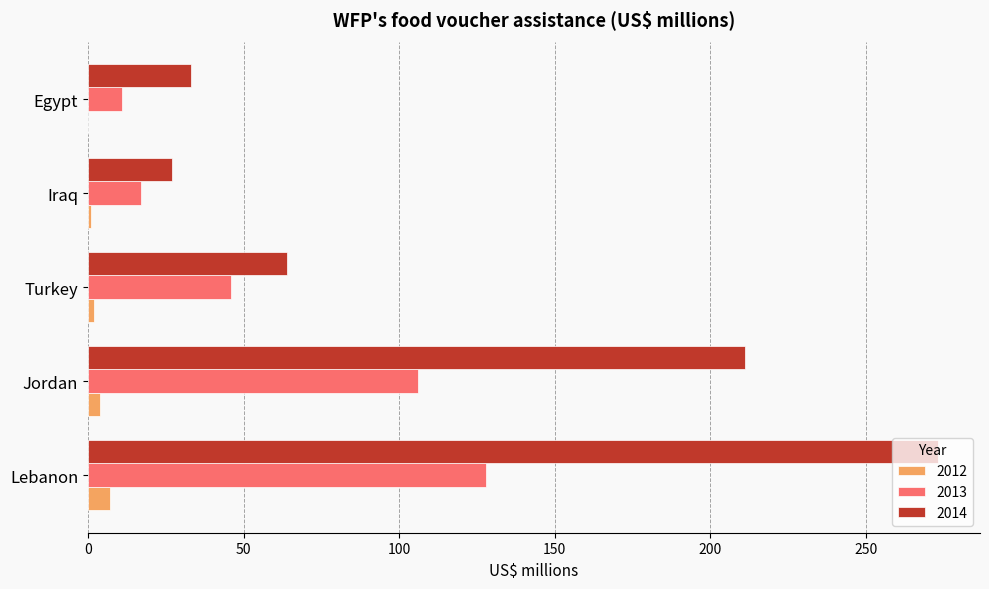

What is the total value across all series at Lebanon?

408